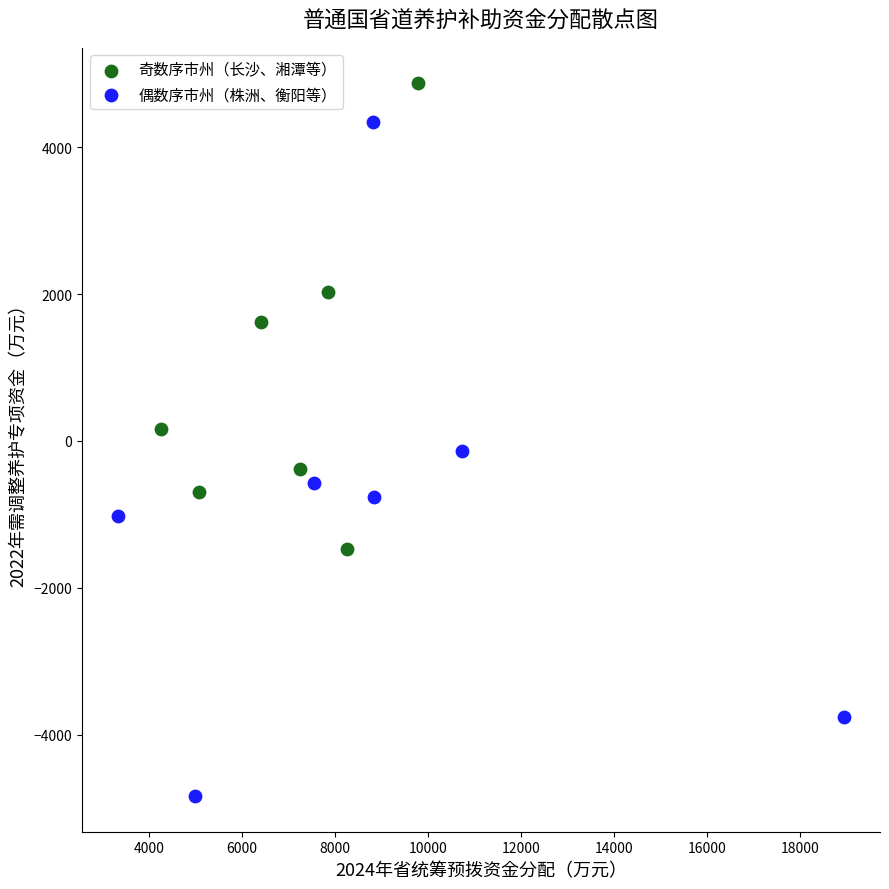

Which series contains the highest Y value?

奇数序市州（长沙、湘潭等）